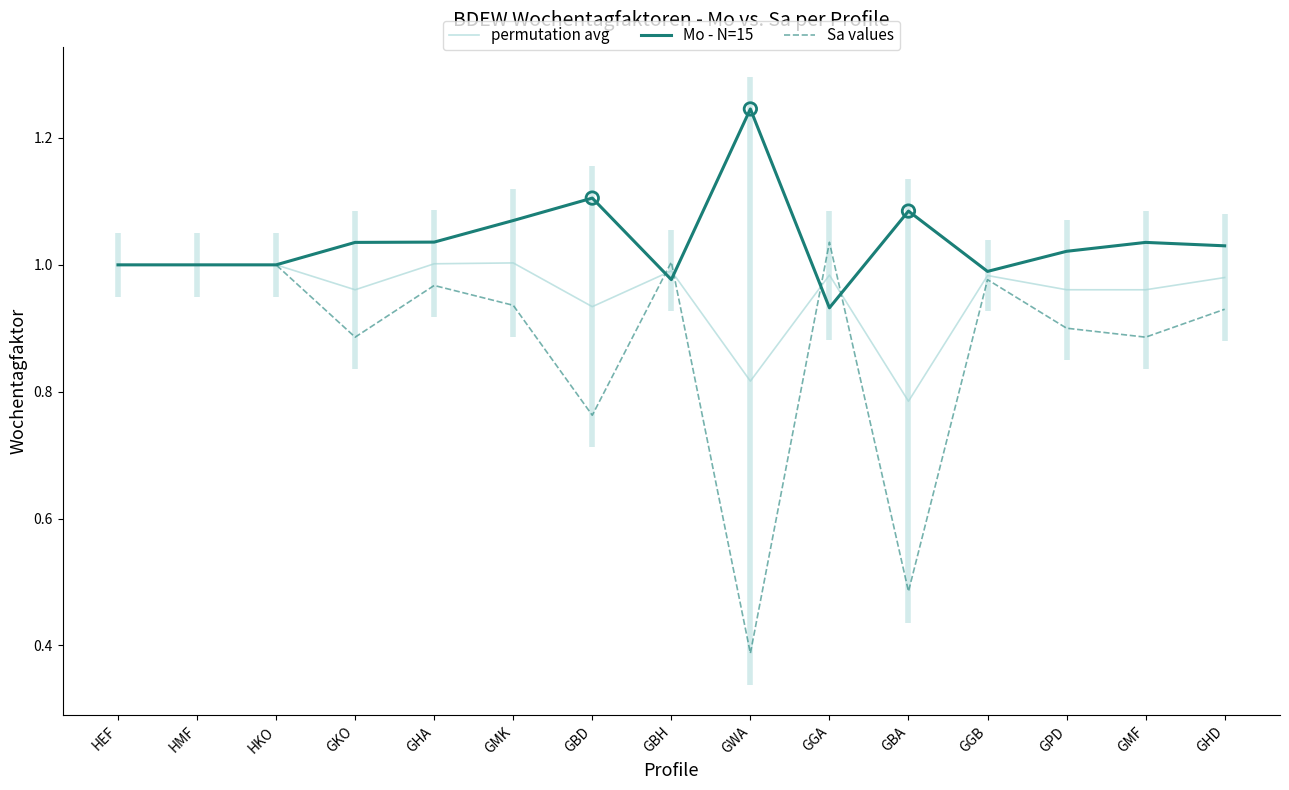

At how many categories does at least one series exceed 1?

11